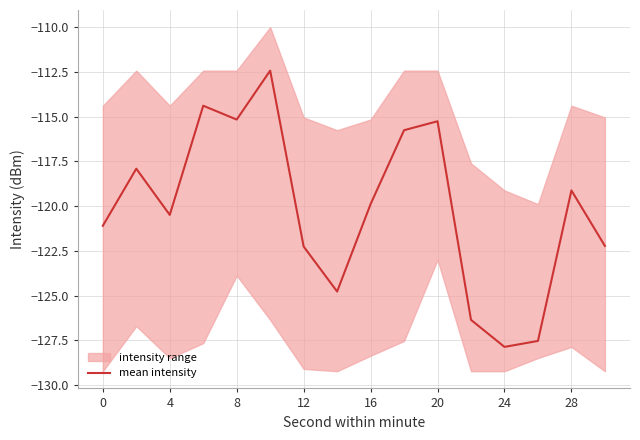

The value of mean intensity at 28 is -203.8. True or false?

False